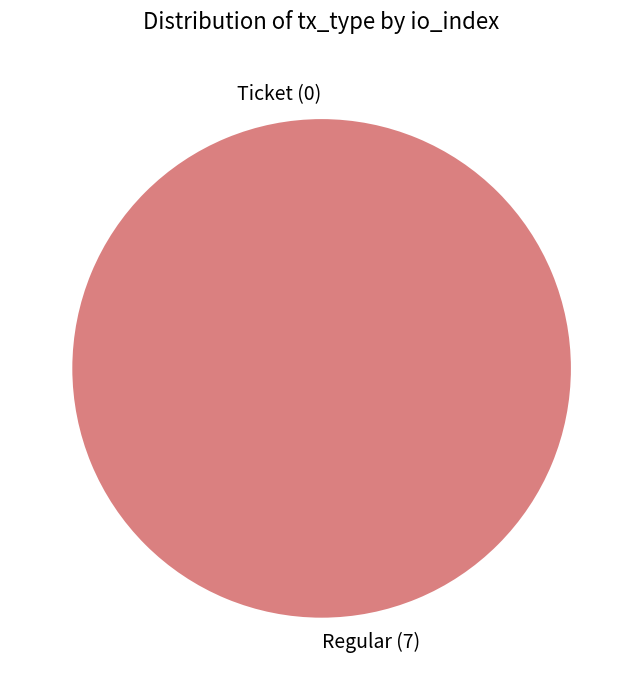

Rank the categories by value from lowest to highest.

Ticket (0), Regular (7)